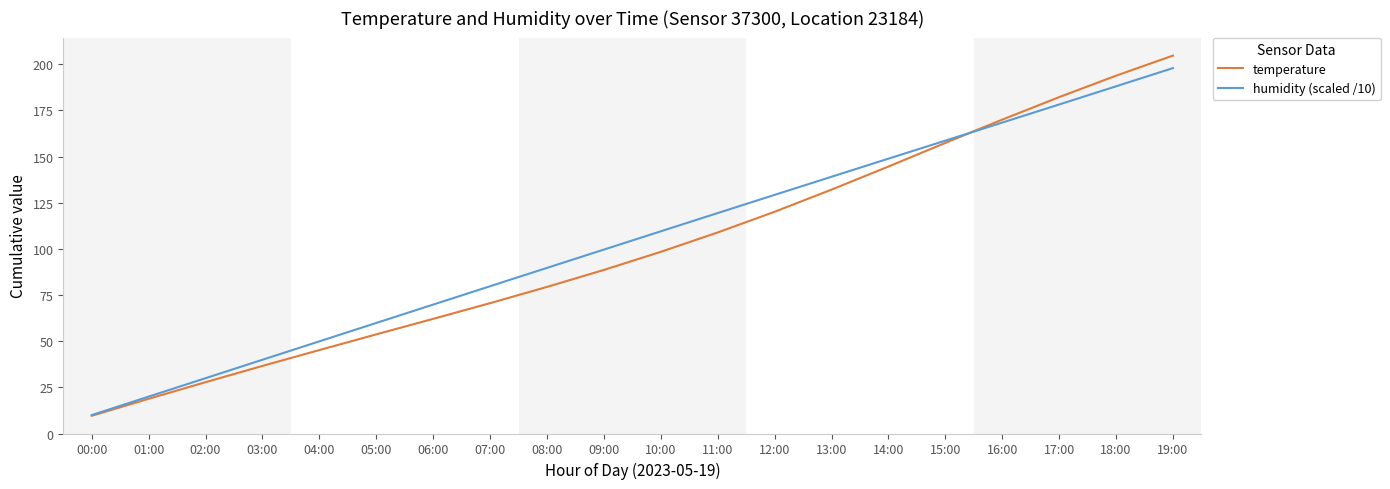

Which series has the widest spread of values?

temperature